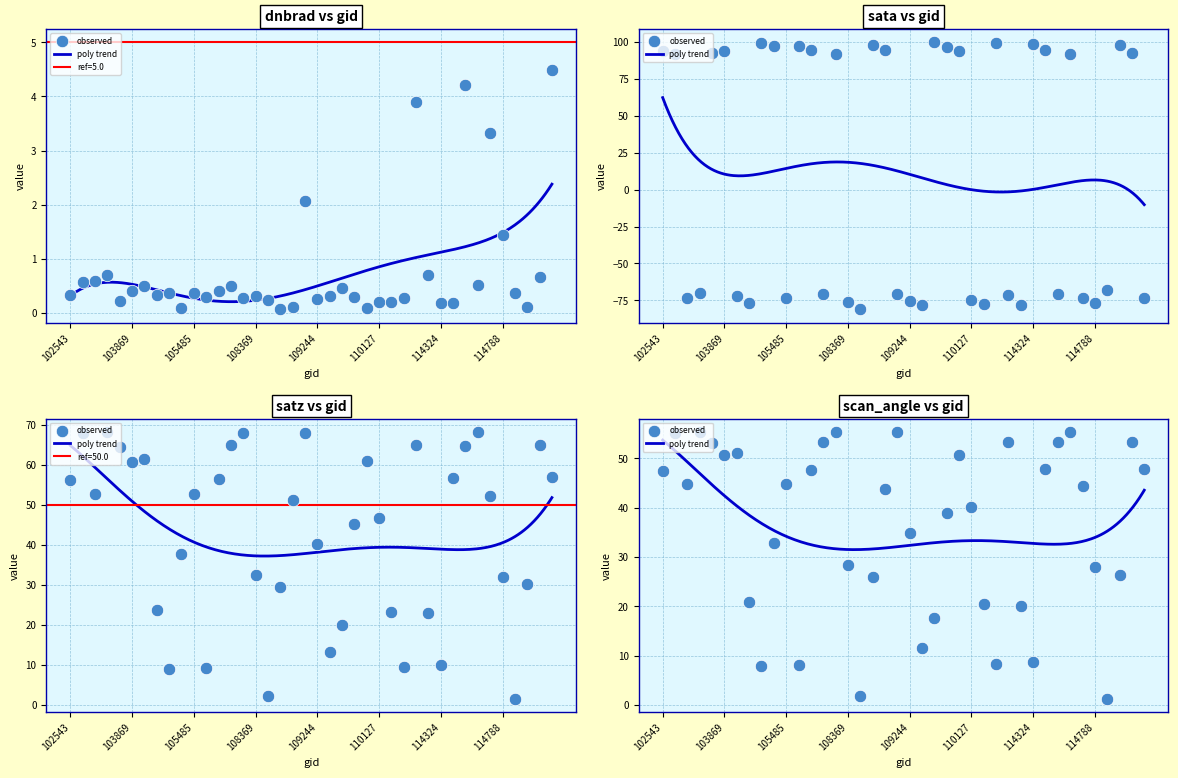

Which series has the largest total across all categories?

satz